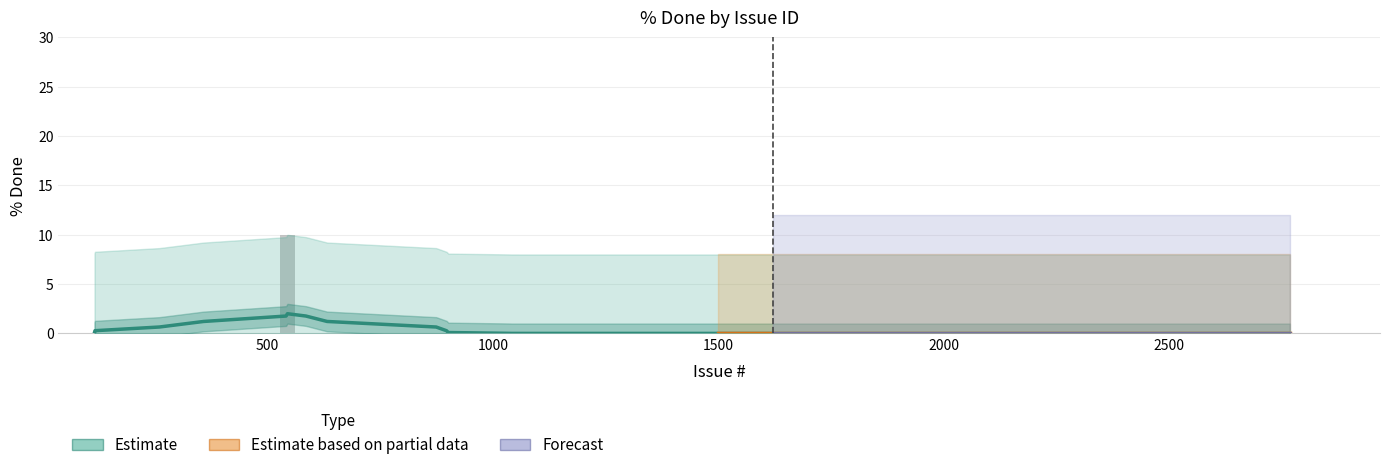

Are the bars horizontal?

No